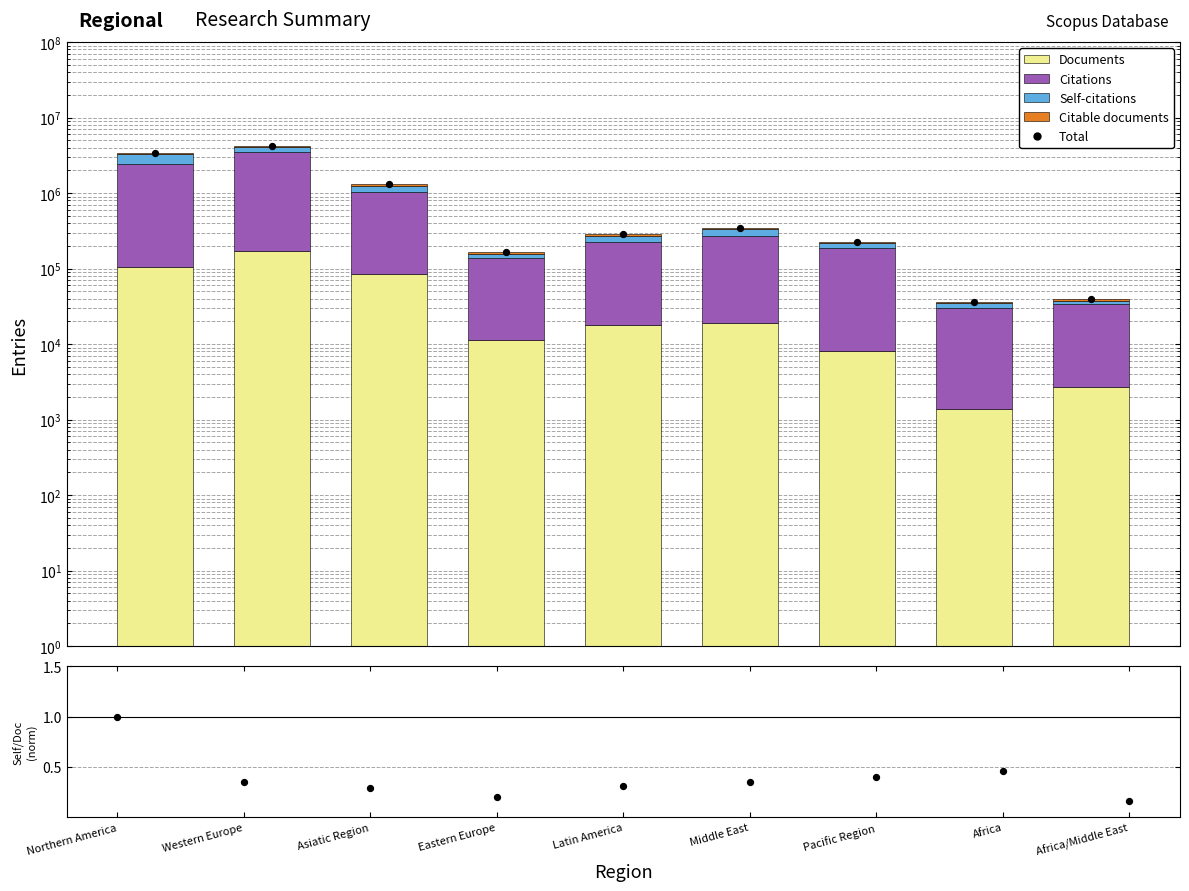

Which series reaches the minimum Y coordinate?

Self-cite ratio